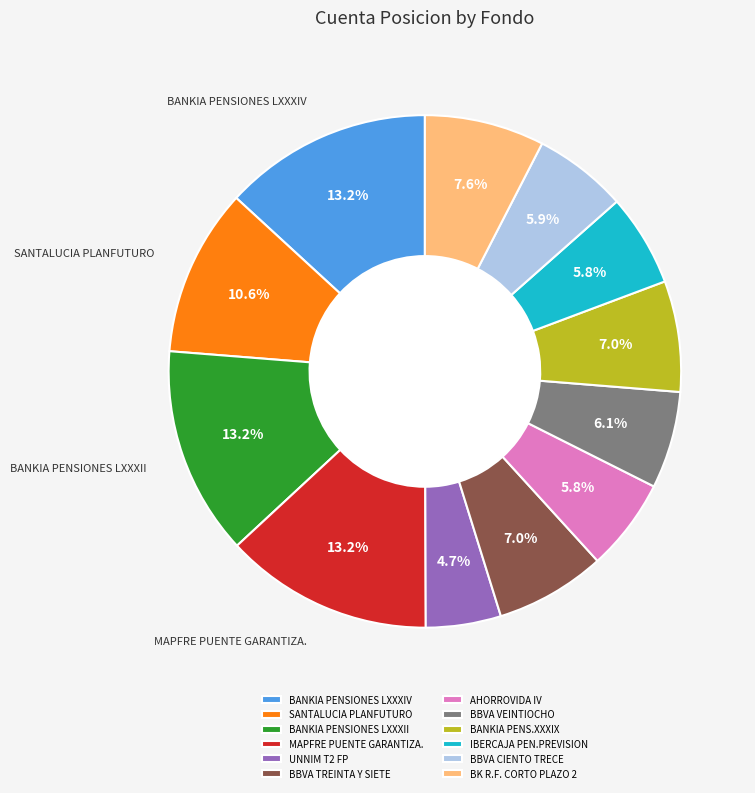

How many slices are in this pie chart?

12